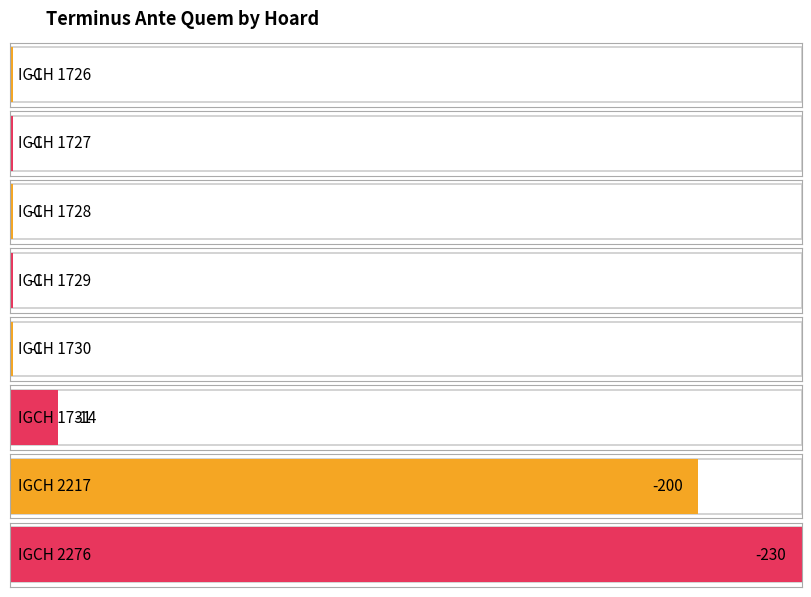

List the labels in order of value, largest first.

IGCH 1726, IGCH 1727, IGCH 1728, IGCH 1729, IGCH 1730, IGCH 1731, IGCH 2217, IGCH 2276